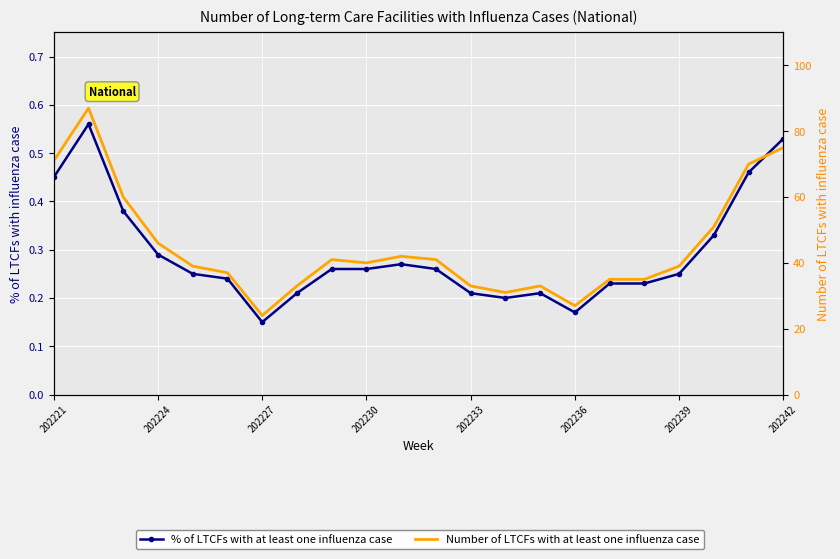

Which series has the largest total across all categories?

Number of LTCFs with at least one influenza case